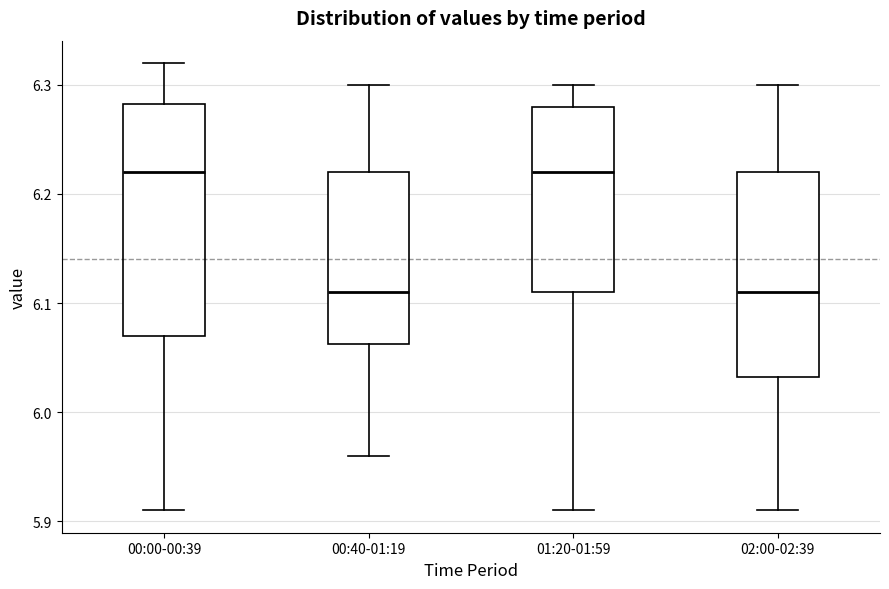

Reading left to right, transcribe this box plot: for each box, give where its median line is, the range the box spans, and where its two whiskers end, as read against the y-axis. The values are not printed on the chart, so give them approximately, as read against the axis.

00:00-00:39: median 6.22, box 6.07 to 6.28, whiskers 5.91 to 6.32
00:40-01:19: median 6.11, box 6.06 to 6.22, whiskers 5.96 to 6.30
01:20-01:59: median 6.22, box 6.11 to 6.28, whiskers 5.91 to 6.30
02:00-02:39: median 6.11, box 6.03 to 6.22, whiskers 5.91 to 6.30